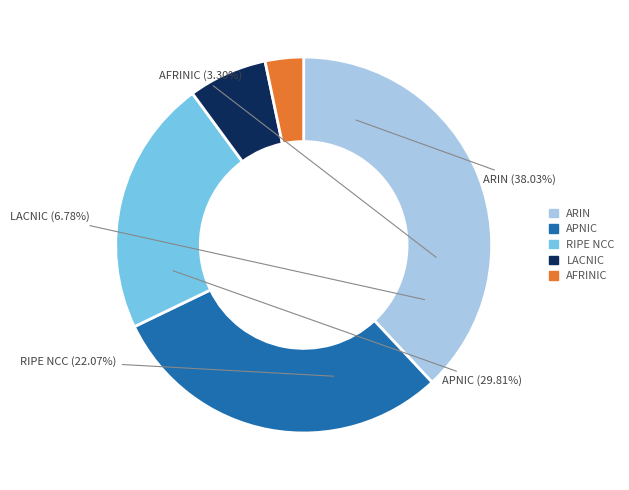

To the nearest percent, what is the average slice percentage?

20%